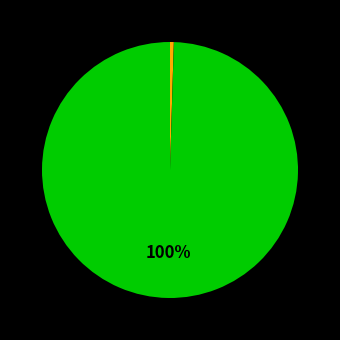

To the nearest percent, what is the difference between the largest and smallest slice percentages?

100%